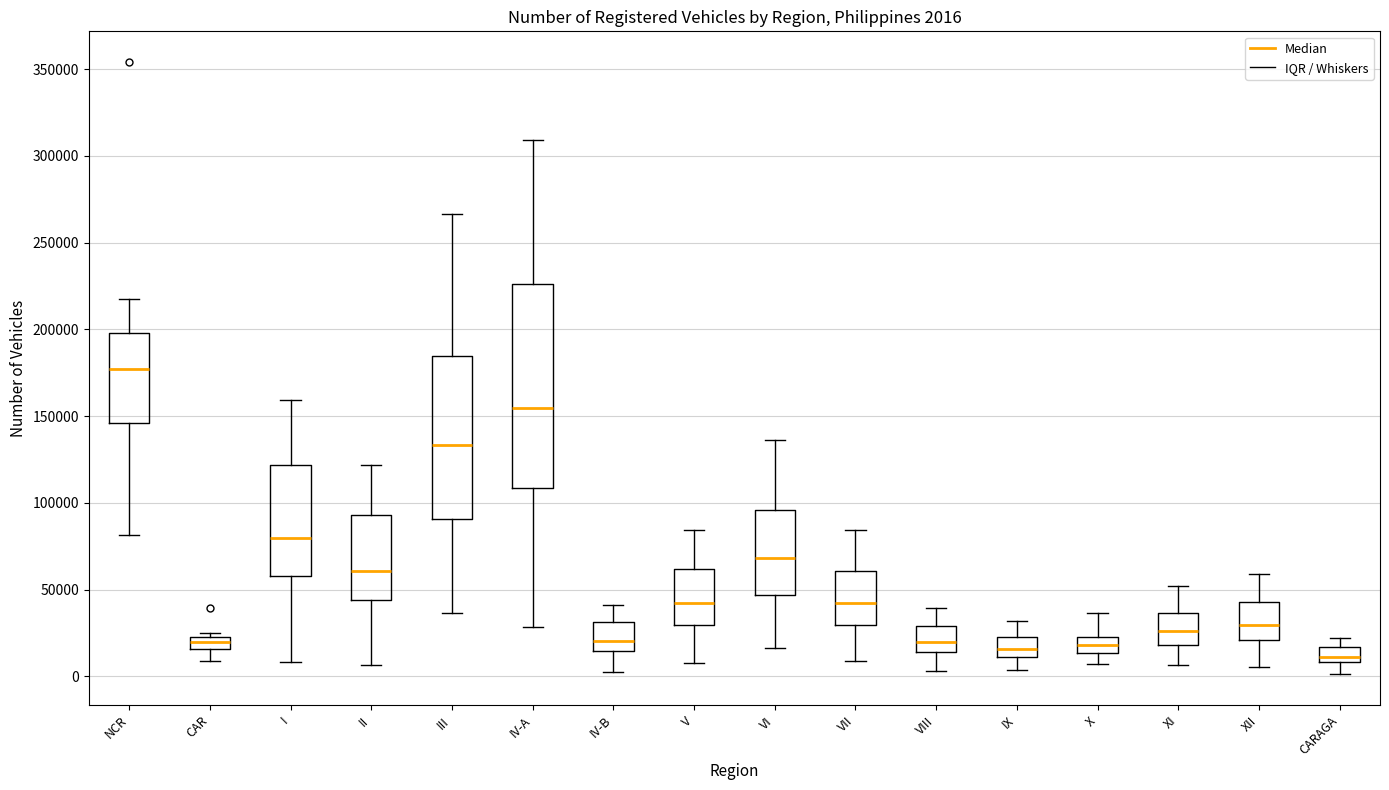

Comparing the boxes themselves (not the whiskers), which one is the tallest?

IV-A